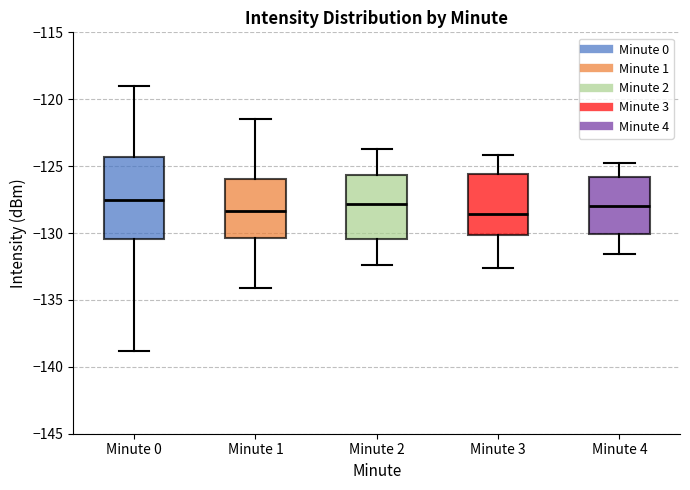

Comparing the boxes themselves (not the whiskers), which one is the tallest?

Minute 0